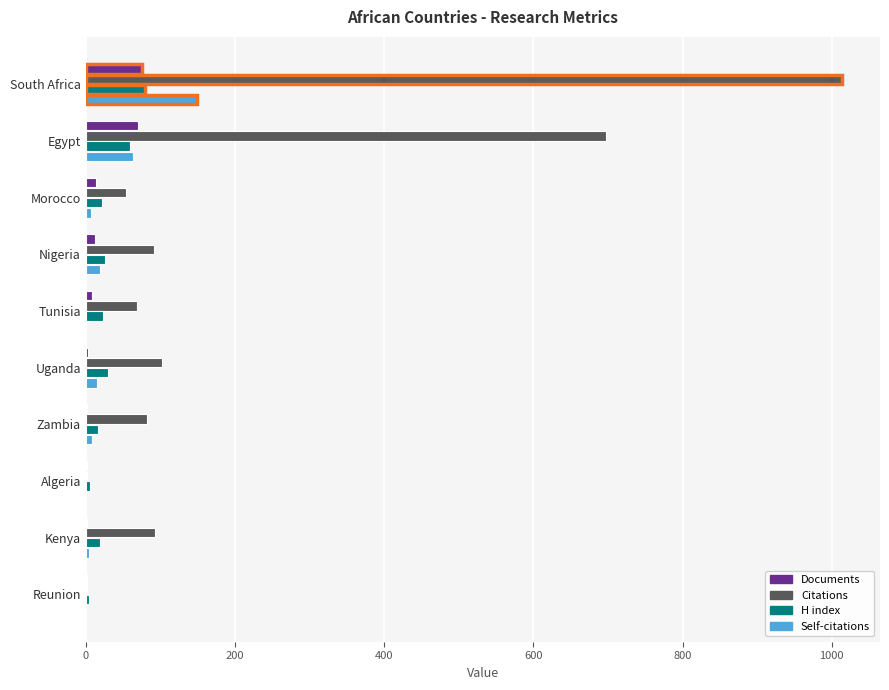

Which series changed the most between Nigeria and Reunion?

Citations